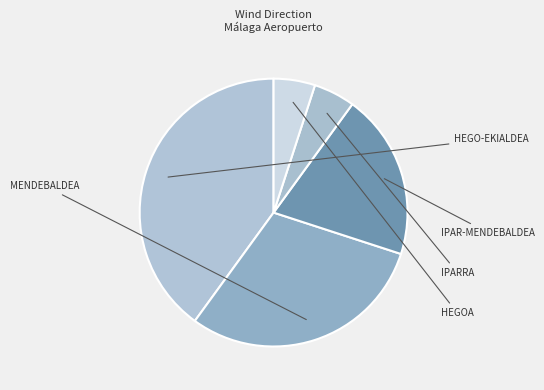

To the nearest percent, what is the average slice percentage?

20%